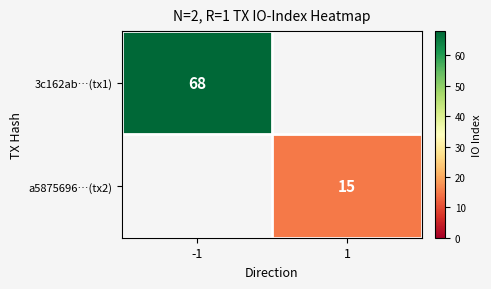

The value of 3c162ab…(tx1) at -1 is 68. True or false?

True